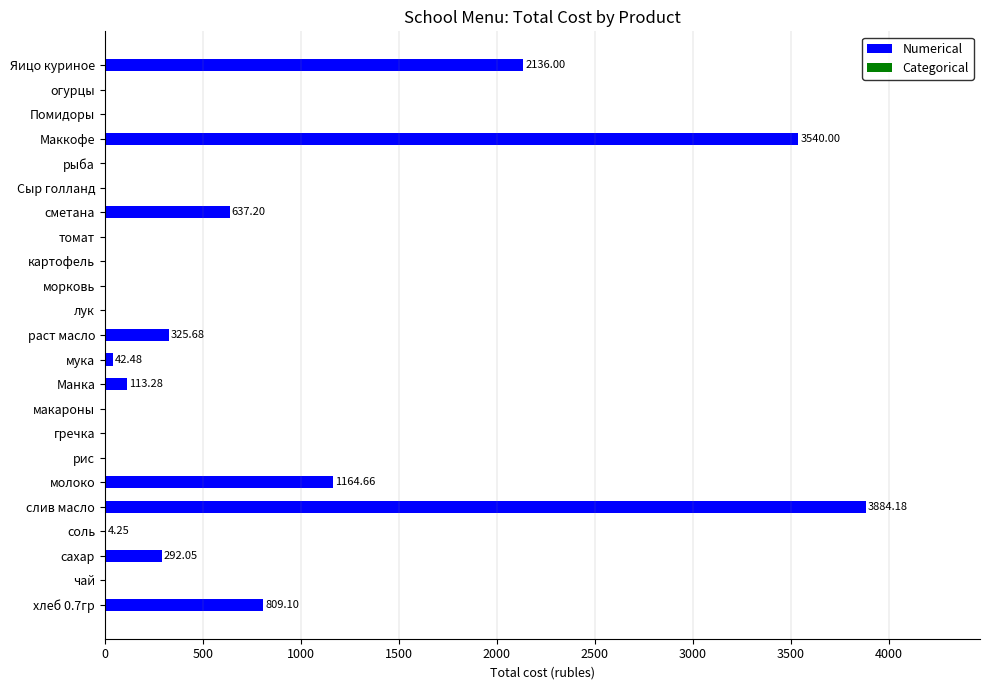

Count the number of data series in this chart.

1